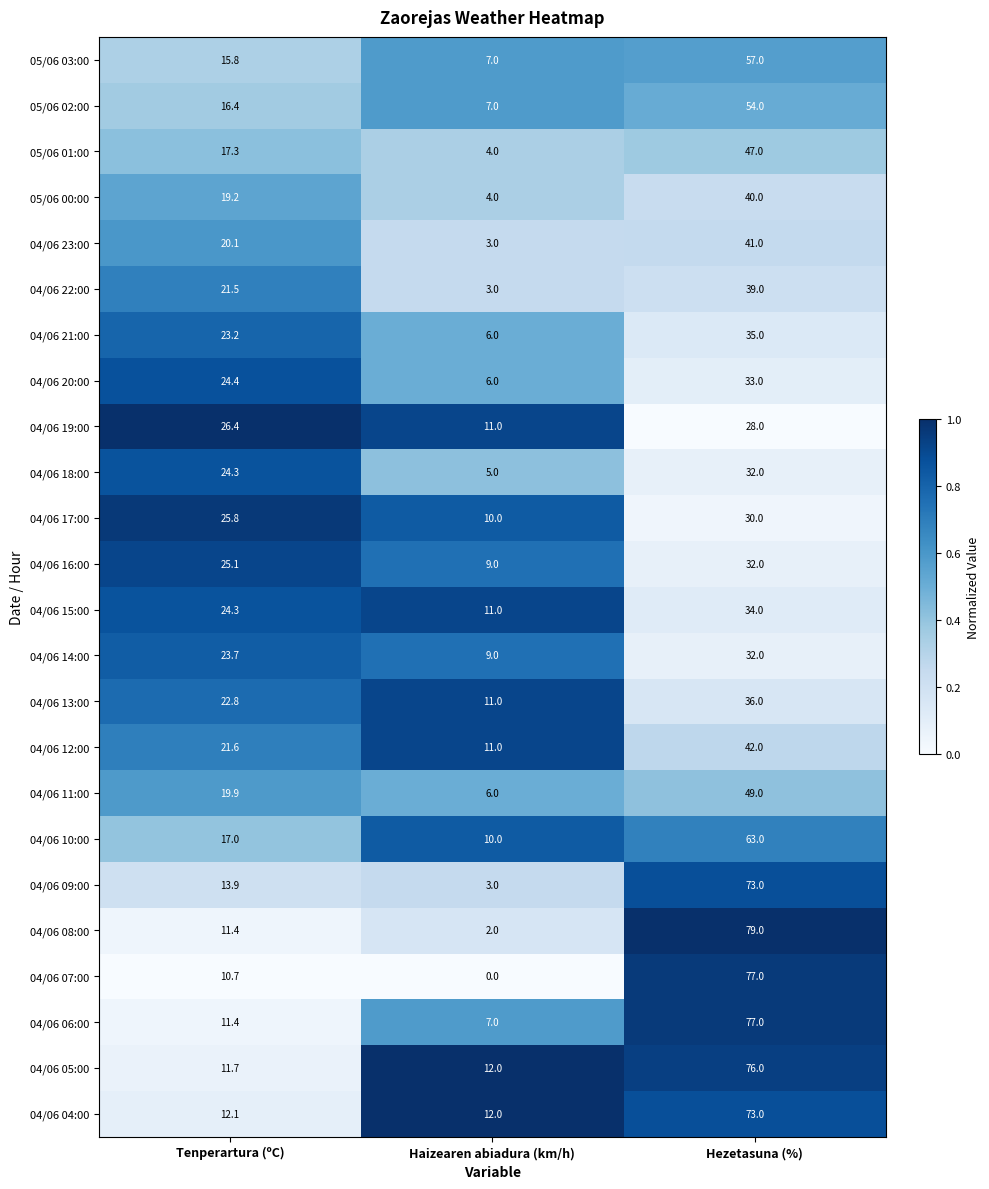

Which series changed the most between Tenperartura (ºC) and Hezetasuna (%)?

04/06 08:00